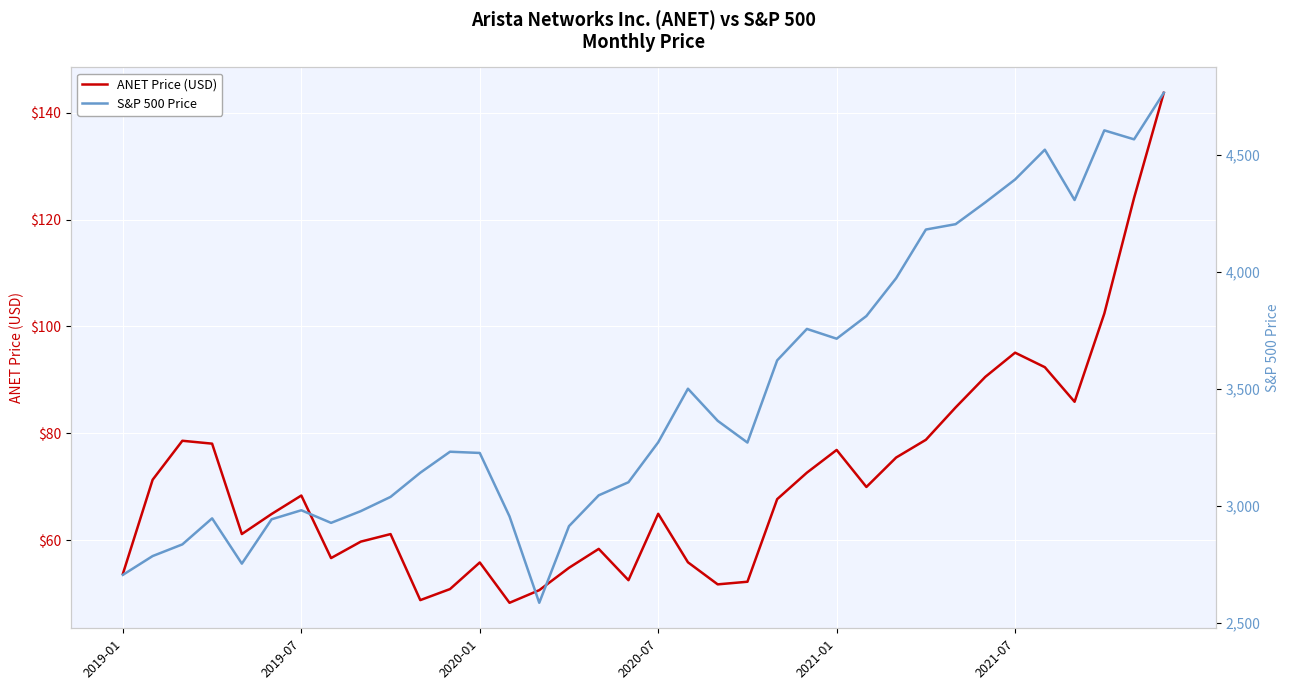

Which series has the largest total across all categories?

S&P 500 Price